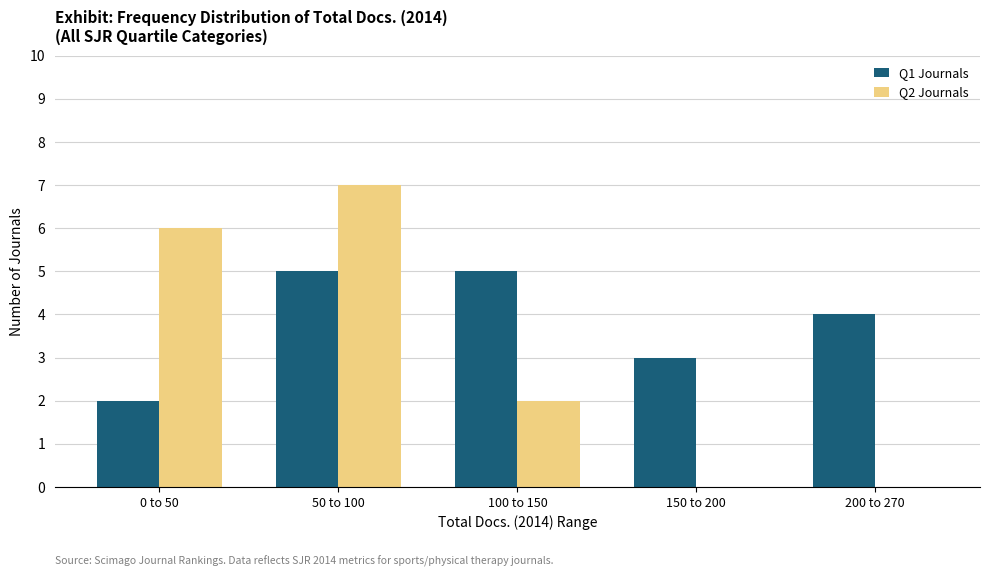

Between 50 to 100 and 150 to 200, which series saw the biggest shift?

Q2 Journals